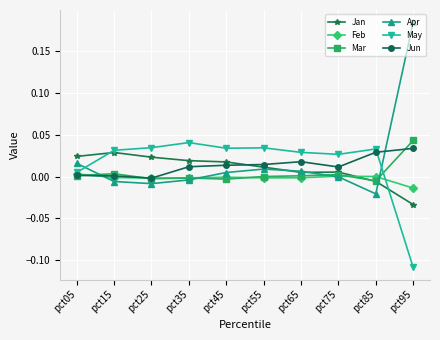

Does the chart display data point markers on the line(s)?

Yes